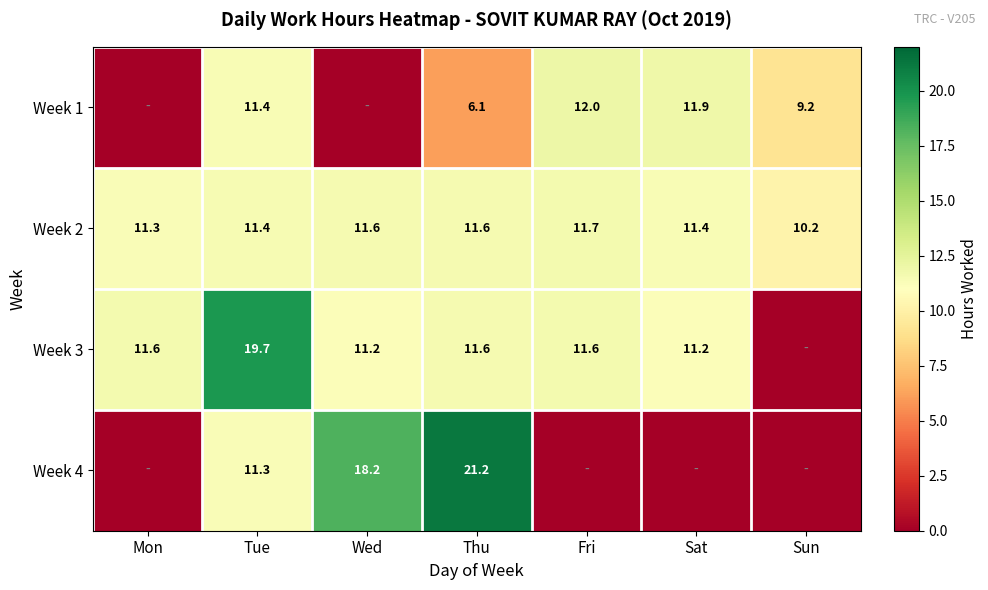

What is the spread (max minus min) of values at Thu?

15.1